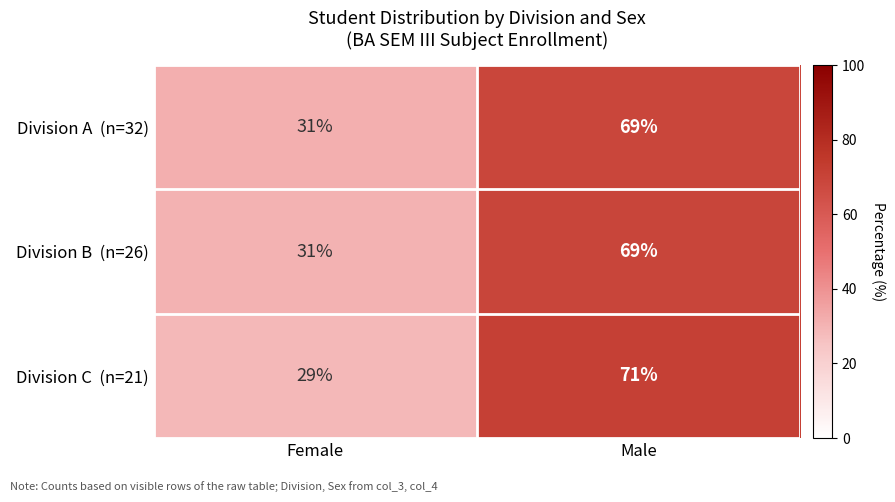

Which category has the highest value across all series?

Male